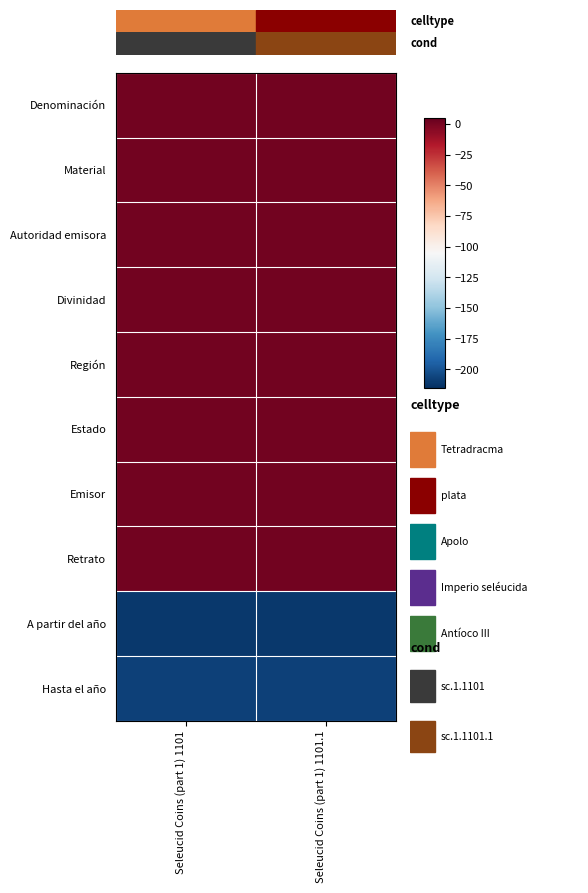

Between Seleucid Coins (part 1) 1101 and Seleucid Coins (part 1) 1101.1, which is larger?

Seleucid Coins (part 1) 1101